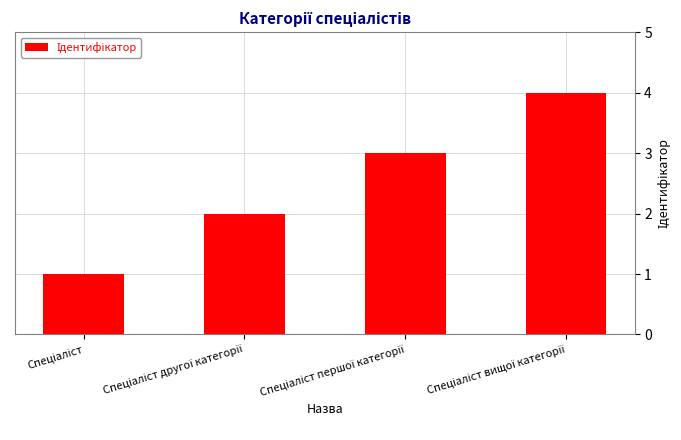

What is the greatest value displayed?

4